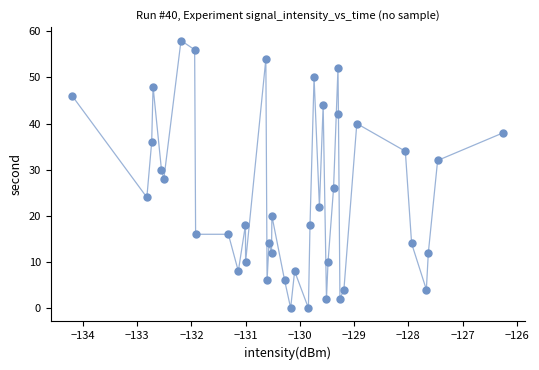

What is the range of Y values (max minus min)?

58